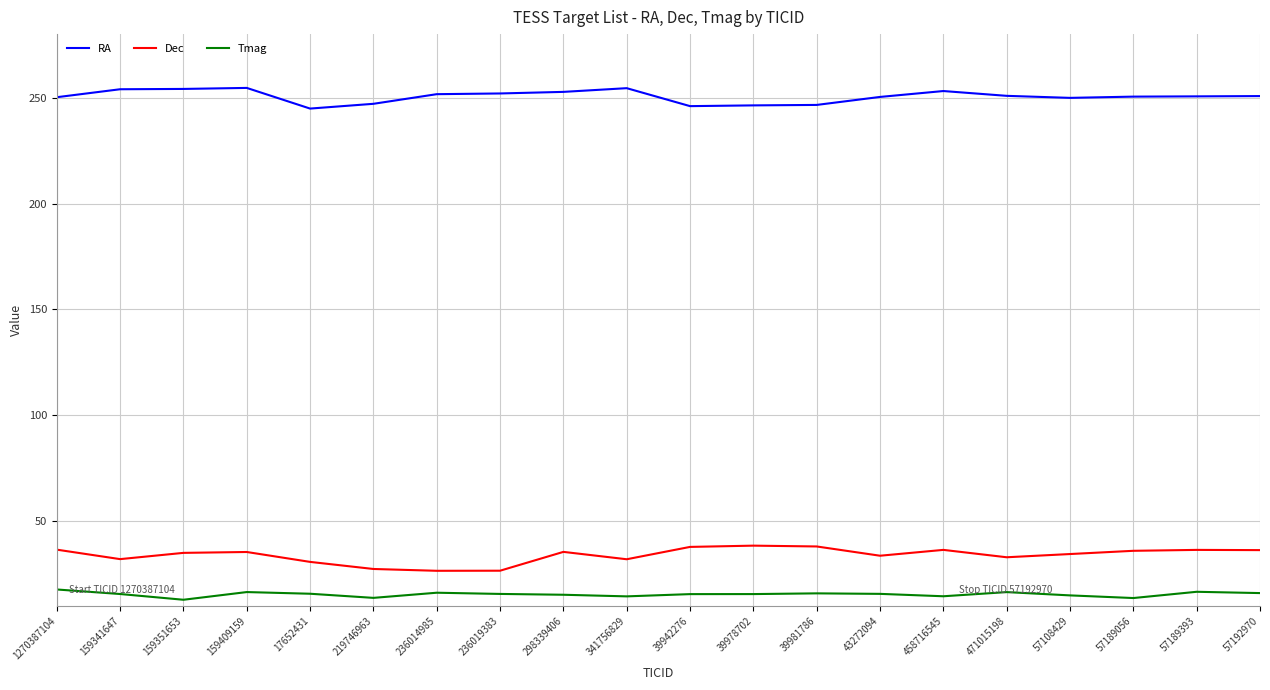

True or false: Dec and Tmag cross at least once.

False